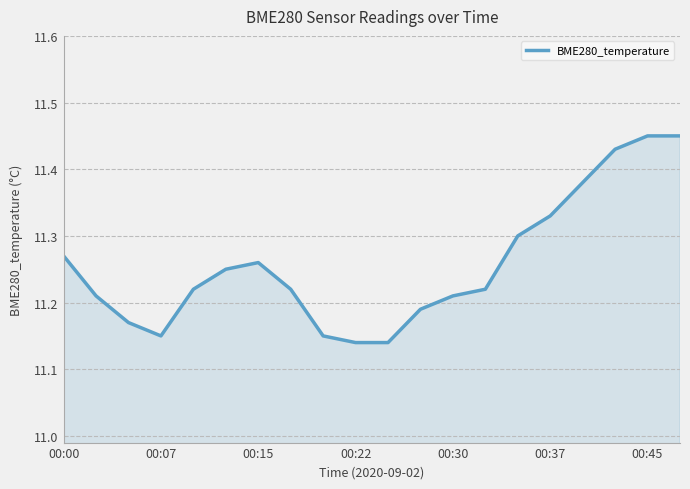

True or false: there are more than 0 points higher than both neighbors.

True